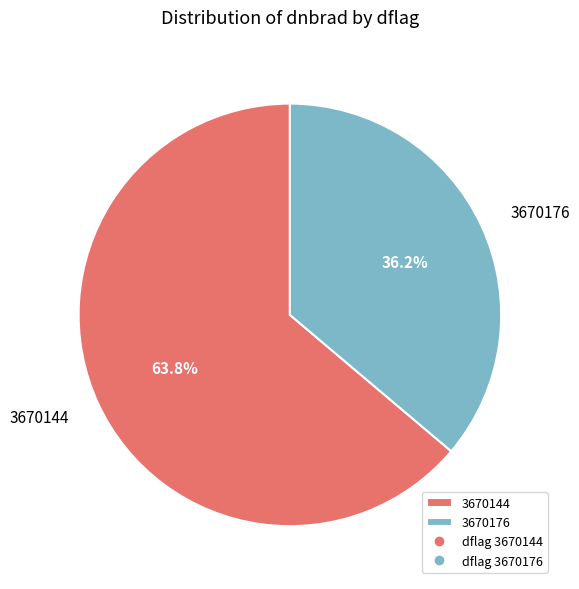

Rank the categories by value from lowest to highest.

3670176, 3670144